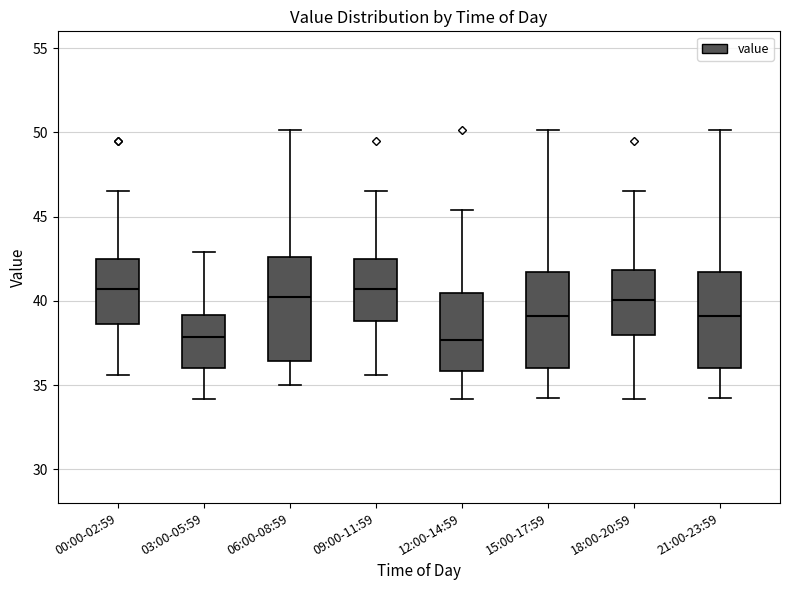

Reading left to right, transcribe this box plot: for each box, give where its median line is, the range the box spans, and where its two whiskers end, as read against the y-axis. The values are not printed on the chart, so give them approximately, as read against the axis.

00:00-02:59: median 40.5, box 38.5 to 42.5, whiskers 35.5 to 46.5
03:00-05:59: median 38.0, box 36.0 to 39.0, whiskers 34.0 to 43.0
06:00-08:59: median 40.0, box 36.5 to 42.5, whiskers 35.0 to 50.0
09:00-11:59: median 40.5, box 39.0 to 42.5, whiskers 35.5 to 46.5
12:00-14:59: median 37.5, box 36.0 to 40.5, whiskers 34.0 to 45.5
15:00-17:59: median 39.0, box 36.0 to 41.5, whiskers 34.0 to 50.0
18:00-20:59: median 40.0, box 38.0 to 42.0, whiskers 34.0 to 46.5
21:00-23:59: median 39.0, box 36.0 to 41.5, whiskers 34.0 to 50.0